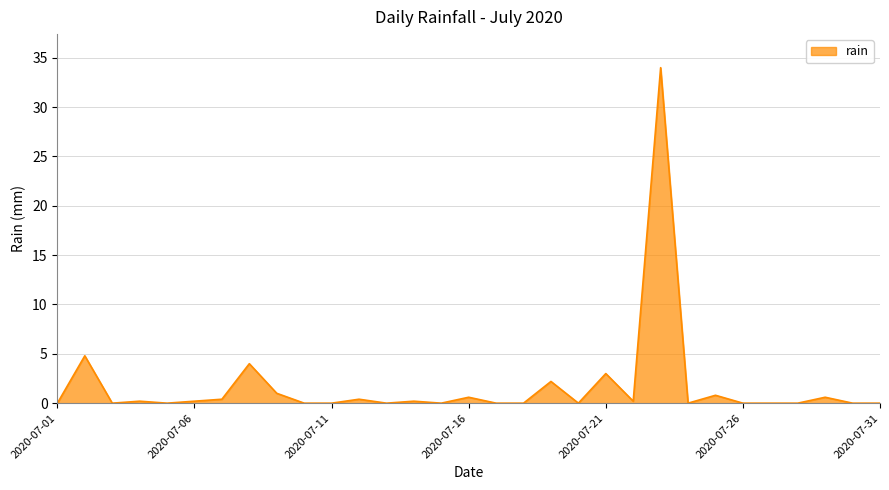

What is the difference between the maximum and minimum values?

34.0